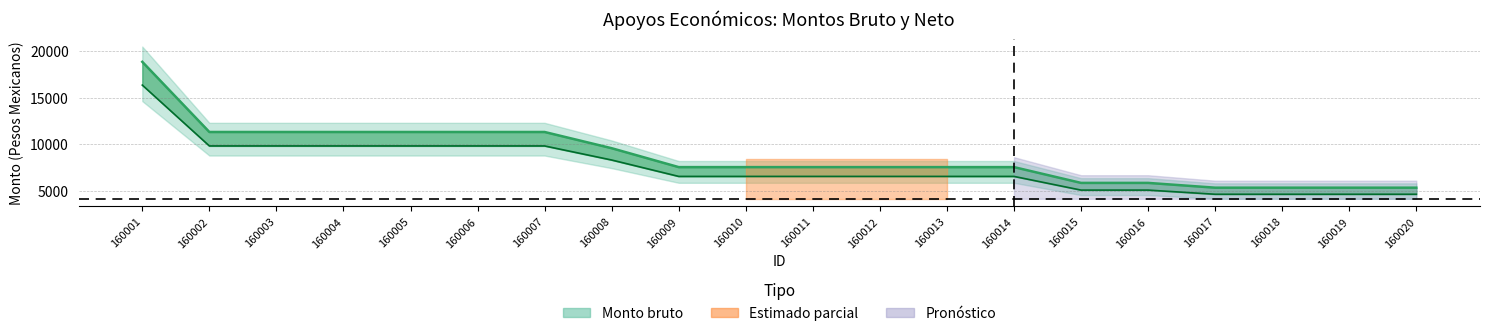

Between 160010 and 160019, which is larger?

160010